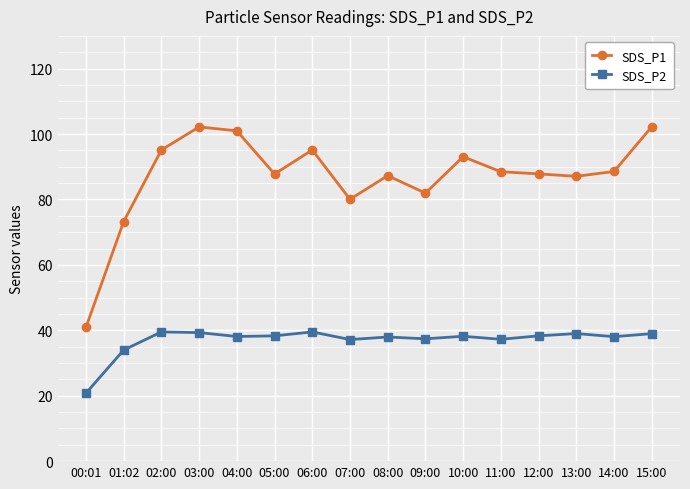

What is the highest value of the SDS_P2 series?

39.5